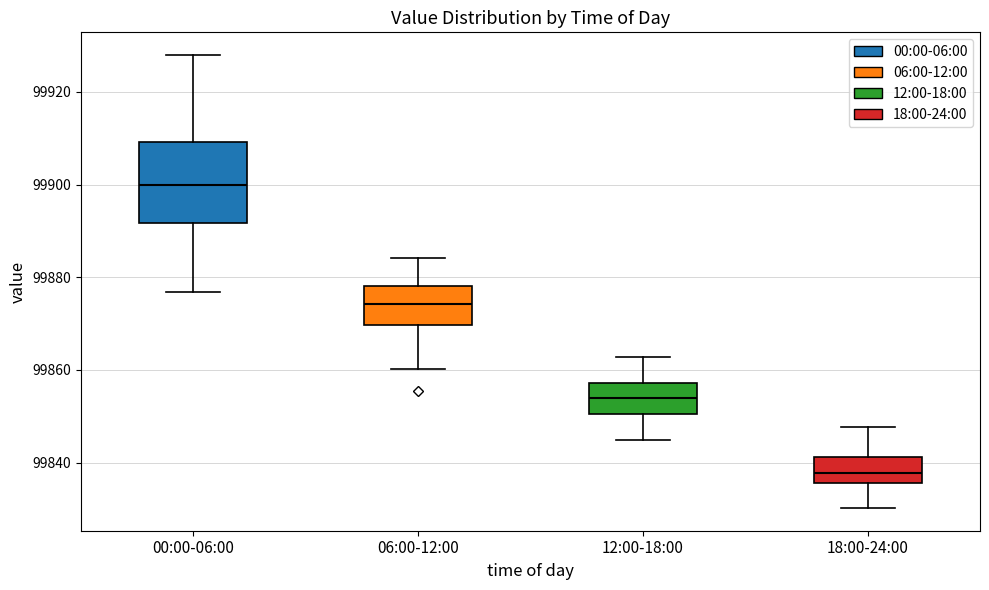

Where does the lower whisker of the box for 00:00-06:00 end on the y-axis? The values are not printed on the chart, so give them approximately, as read against the axis.

99876